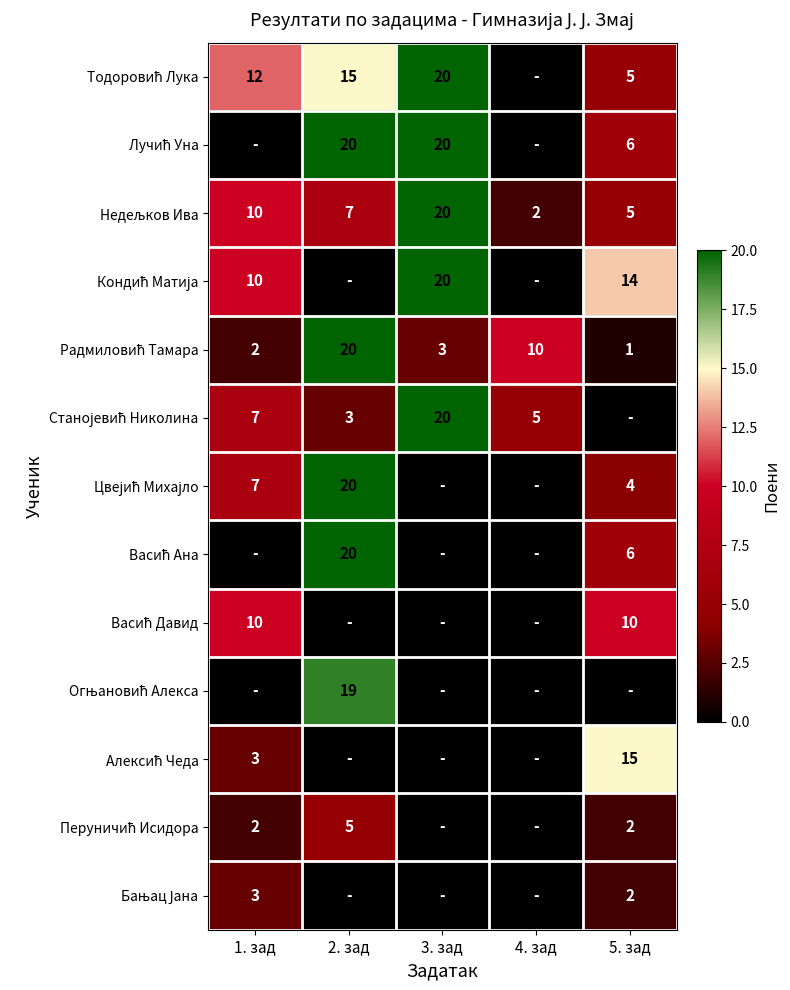

Is the value of Станојевић Николина at 2. зад greater than the value of Васић Давид at 2. зад?

Yes